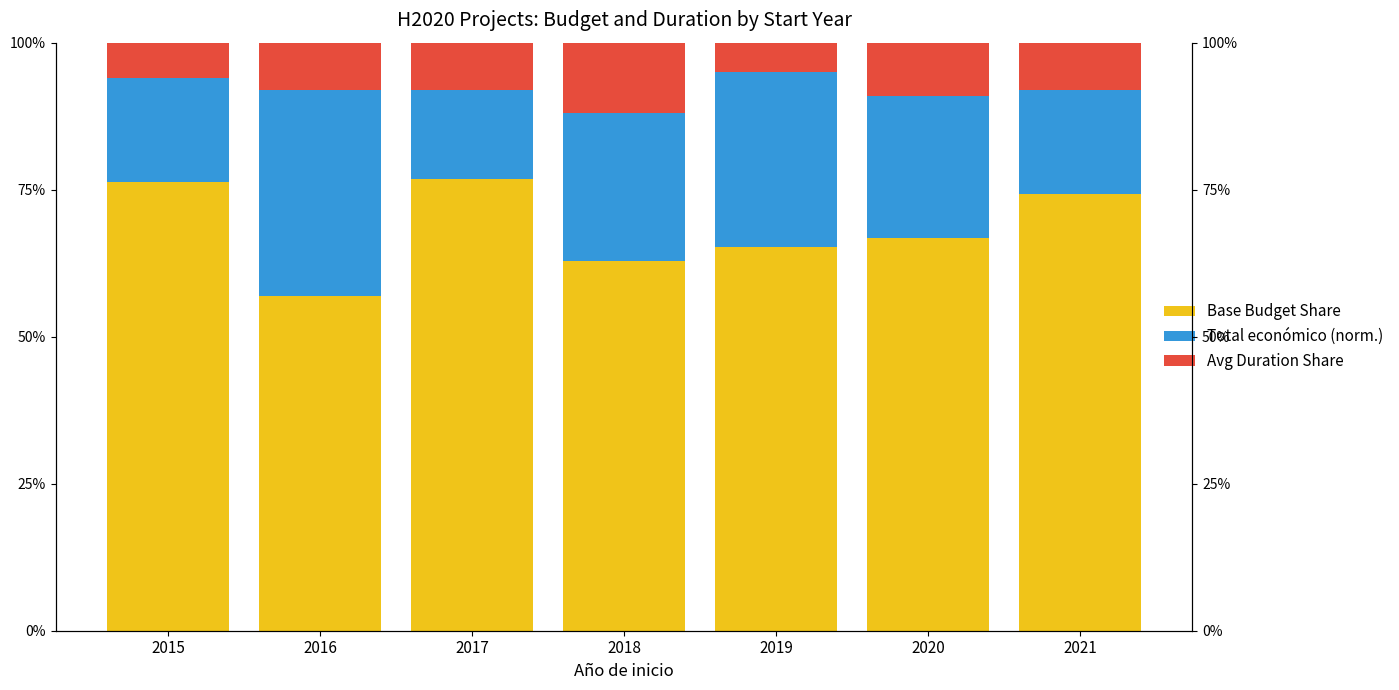

Which label corresponds to the largest value in the chart?

2017